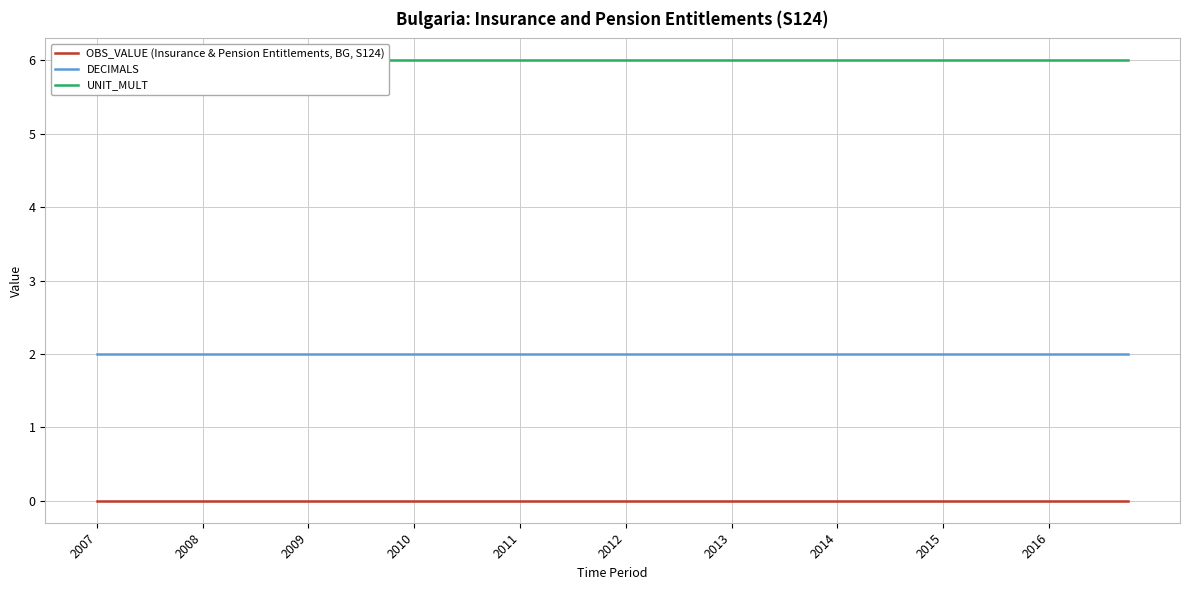

True or false: OBS_VALUE (Insurance & Pension Entitlements, BG, S124) and DECIMALS intersect in this chart.

False